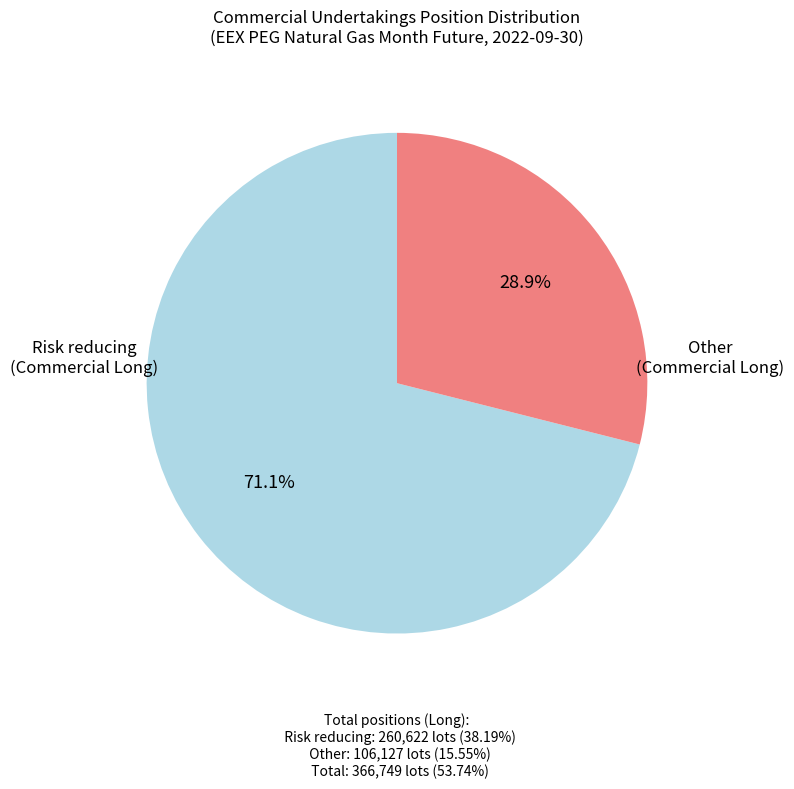

Is there a majority slice in this chart?

Yes